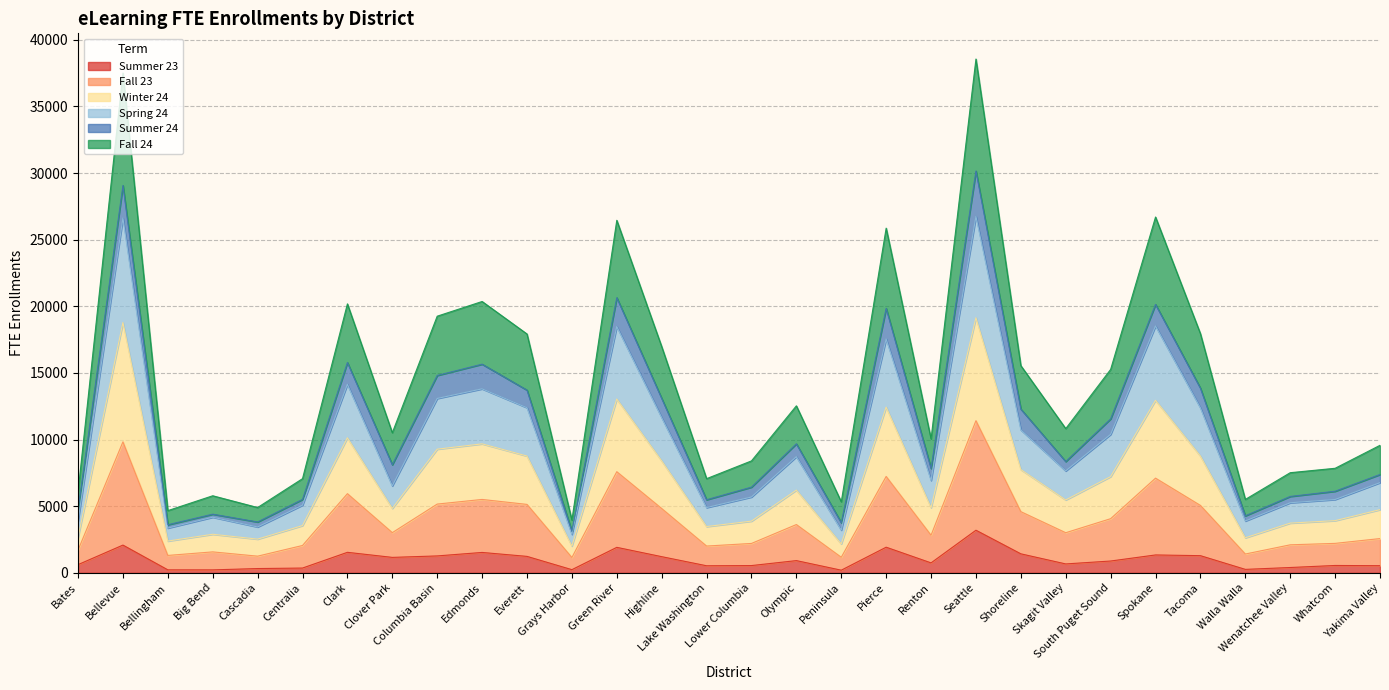

True or false: Fall 23 and Summer 24 cross at least once.

False